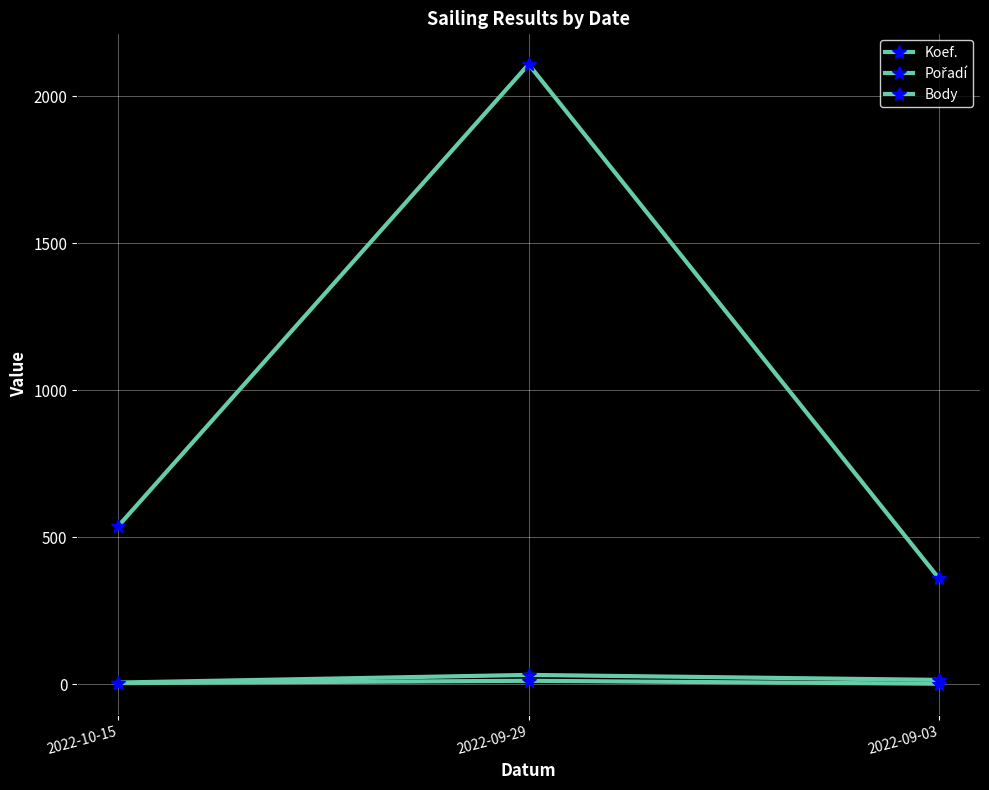

Does the chart have visible grid lines?

Yes